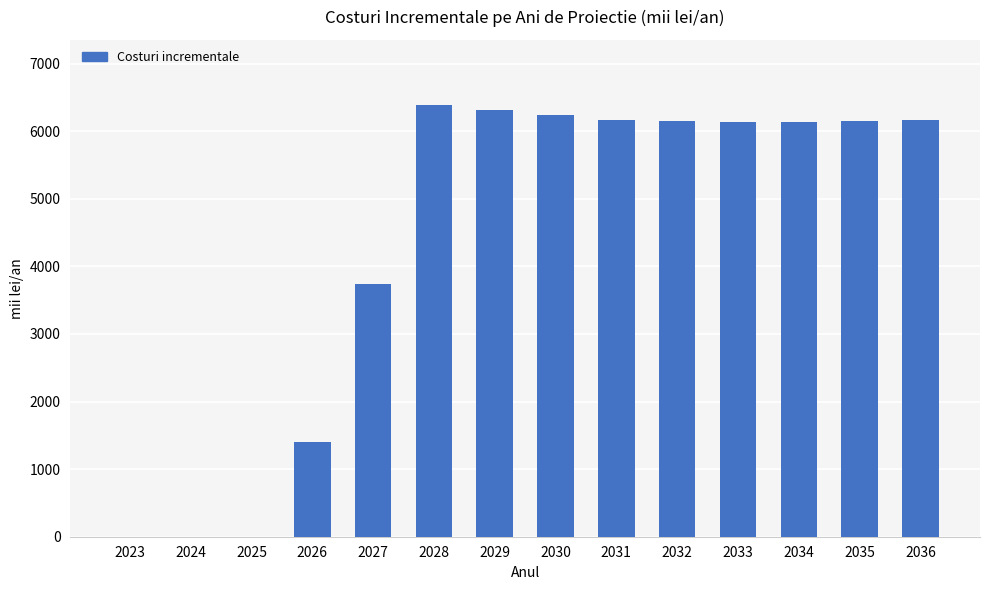

The value at 2025 is -3435.5. True or false?

False